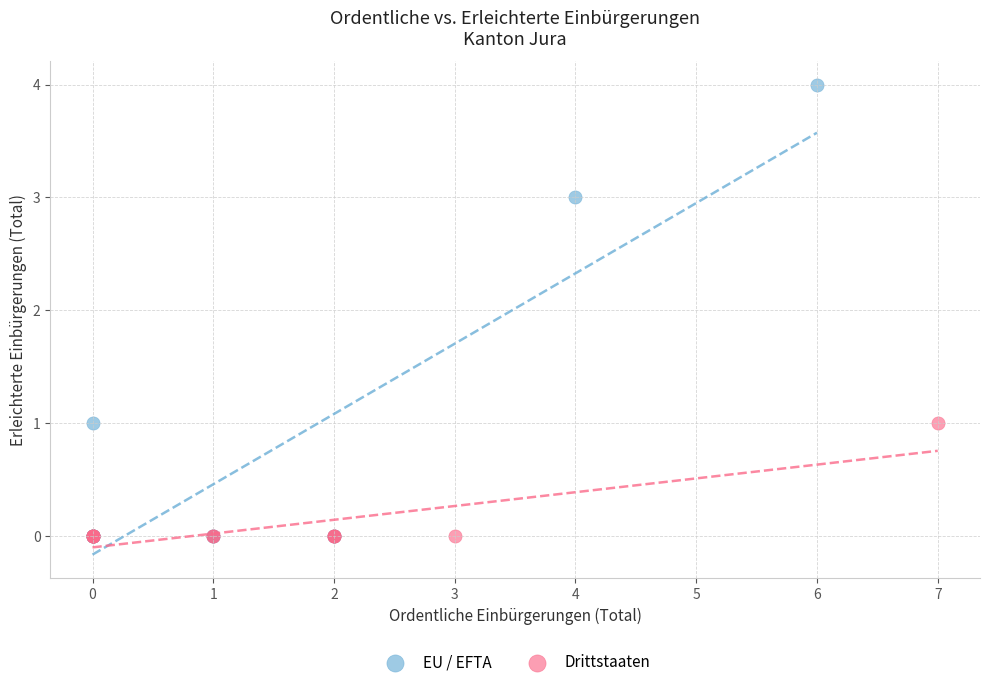

Which series reaches the maximum Y coordinate?

EU / EFTA